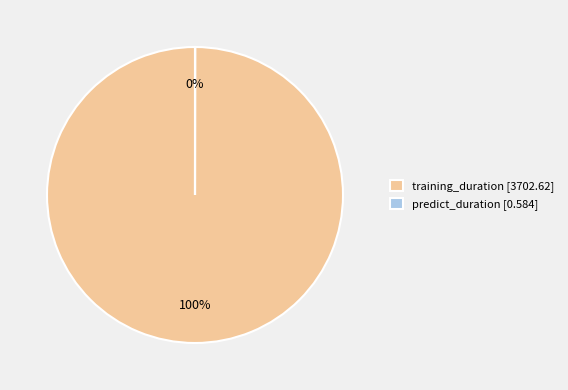

True or false: training_duration accounts for 88% of the total.

False